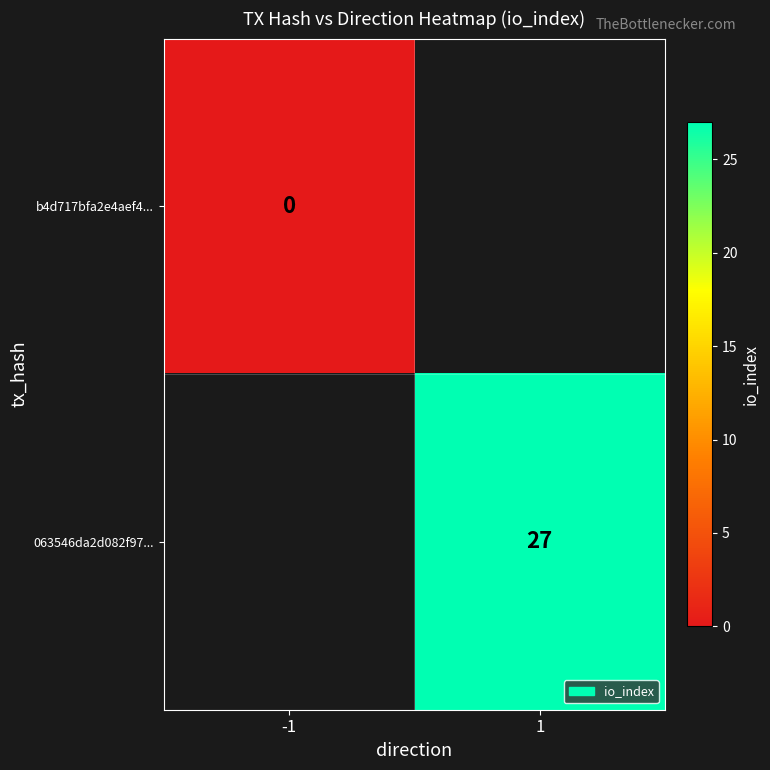

The 063546da2d082f97... series shows 27 at 1. True or false?

True